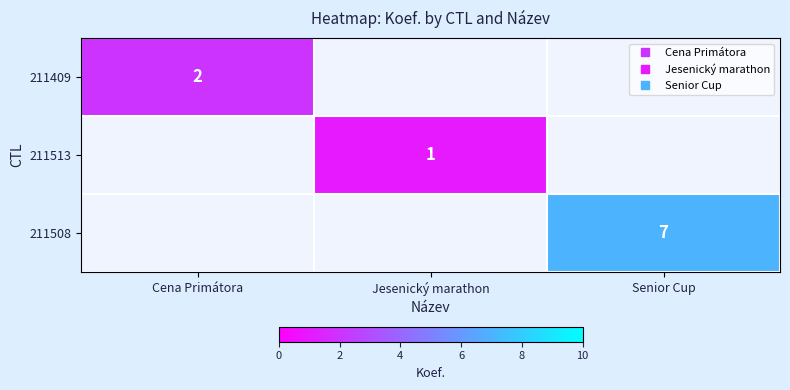

Which series has the widest spread of values?

211409